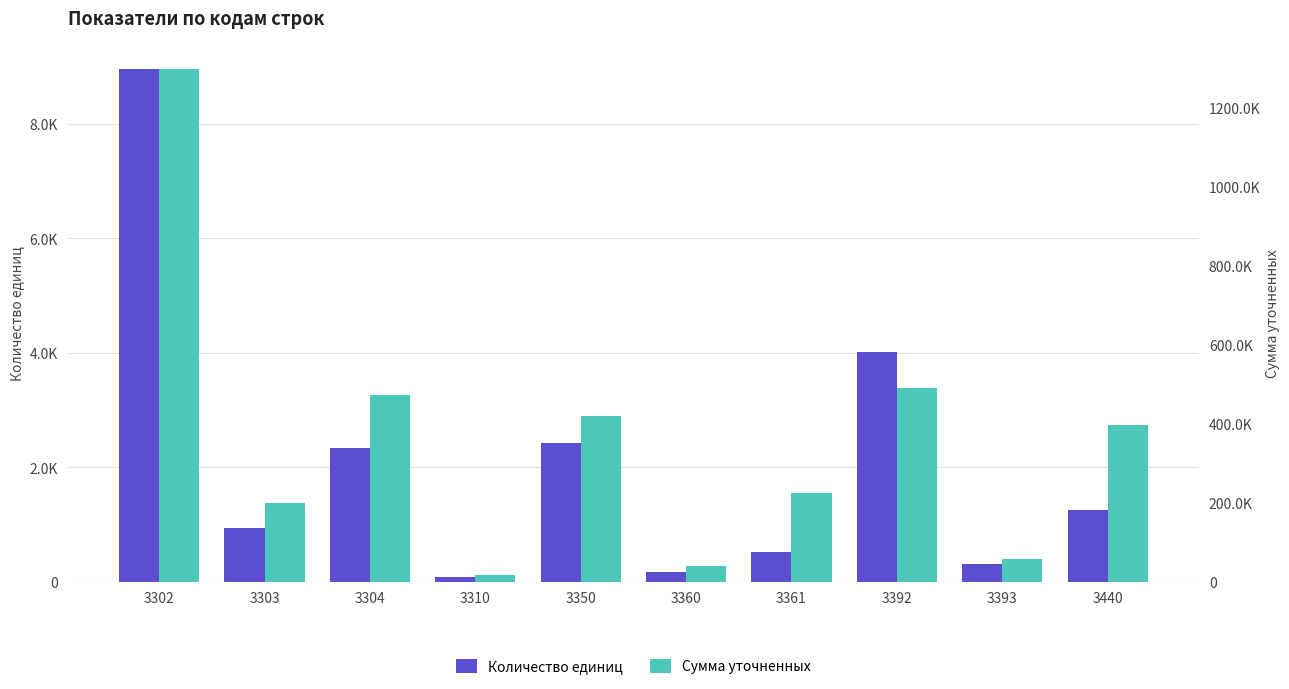

Is it true that Количество единиц equals 794 at 3440?

False